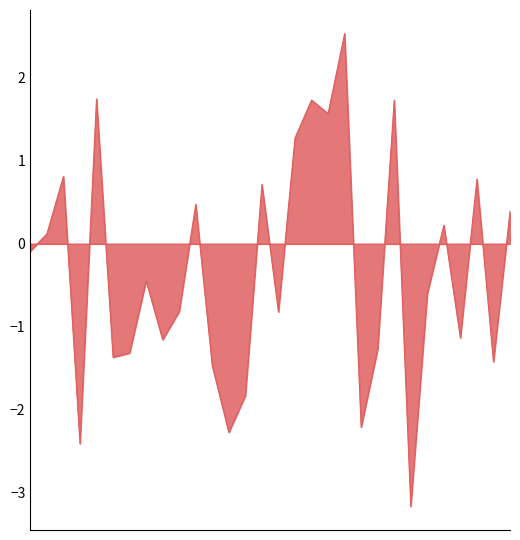

What is the difference between the maximum and minimum values?

5.7